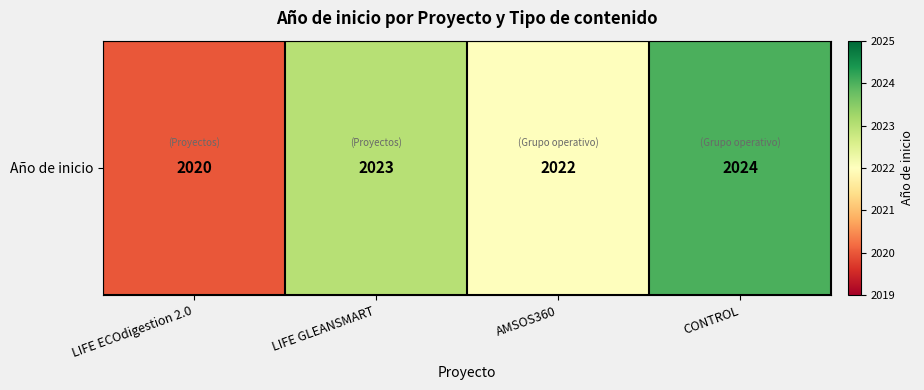

What is the minimum value shown in the chart?

2020